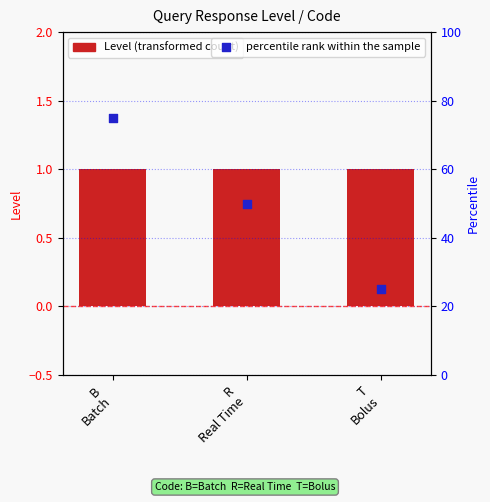

What are all the series names shown in the legend?

Level, percentile rank within the sample